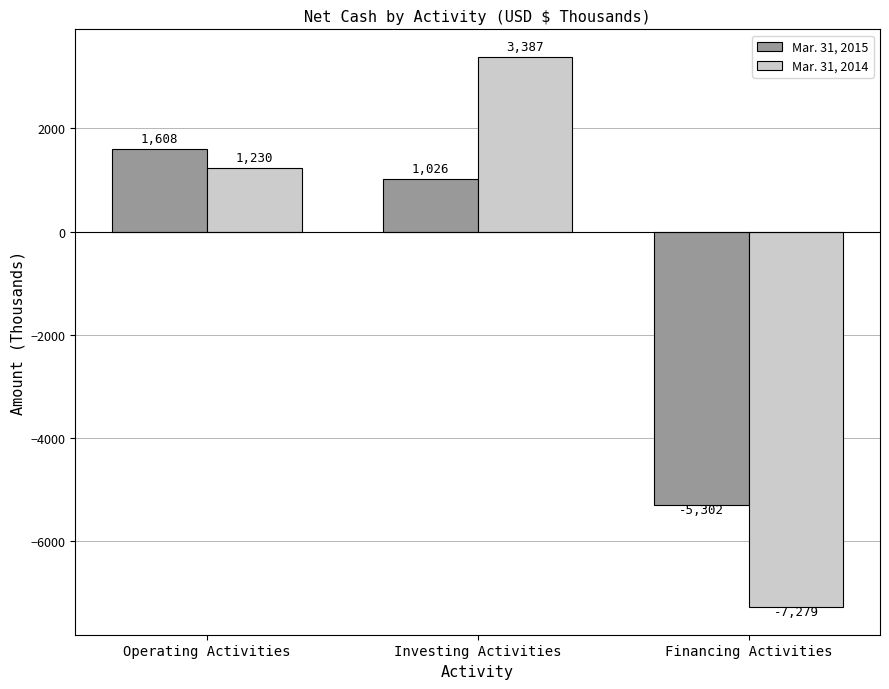

What is the approximate value of Mar. 31, 2015 at Financing Activities, to the nearest 10?

-5300